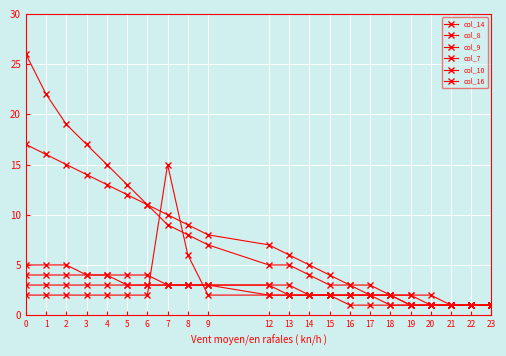

Is this an area chart (filled region under the line)?

No